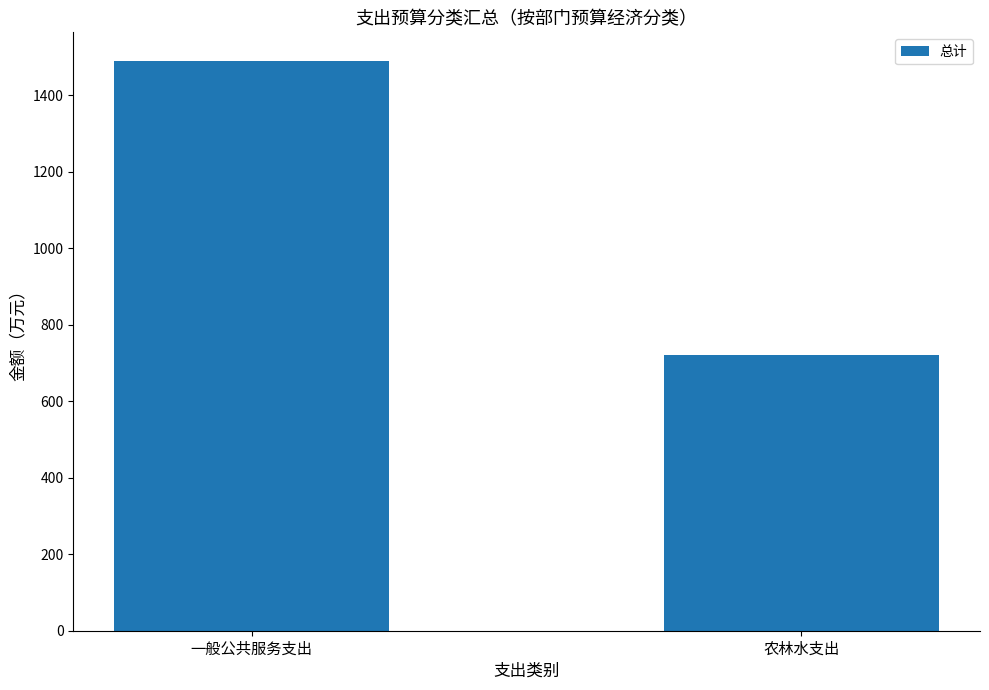

List the labels in order of value, smallest first.

农林水支出, 一般公共服务支出